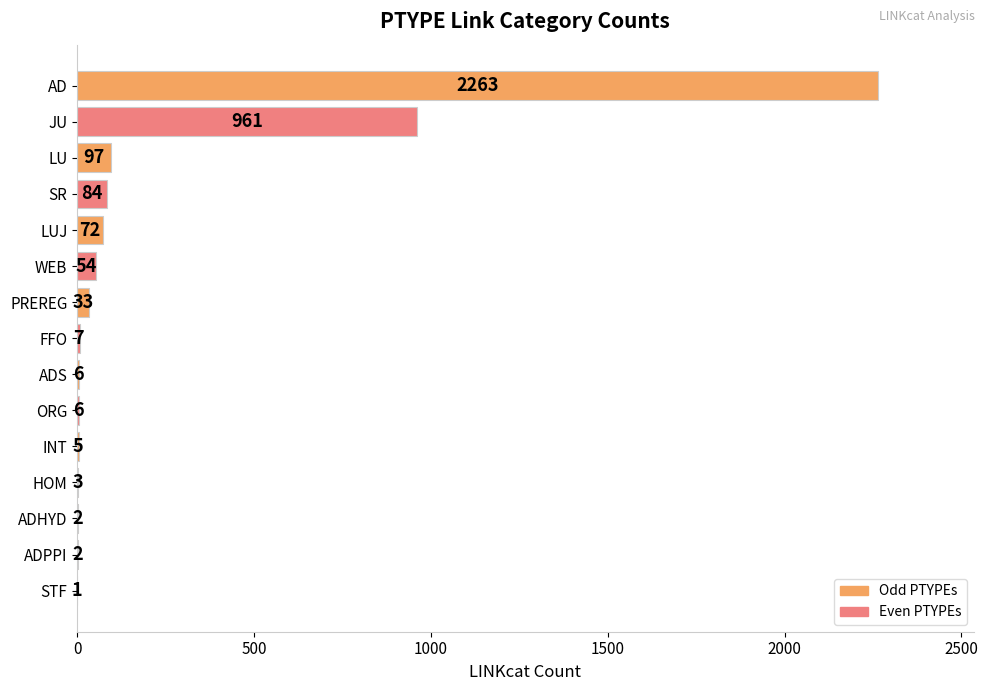

At which category does the chart reach its peak across all series?

AD